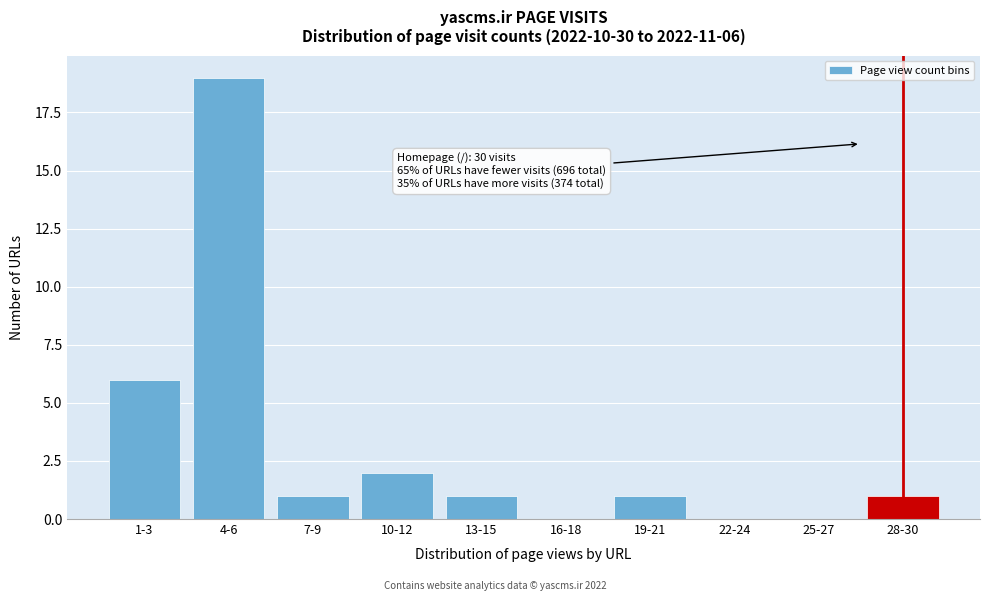

Reading left to right, what are all the values shown in this chart?

1-3=6	4-6=19	7-9=1	10-12=2	13-15=1	16-18=0	19-21=1	22-24=0	25-27=0	28-30=1